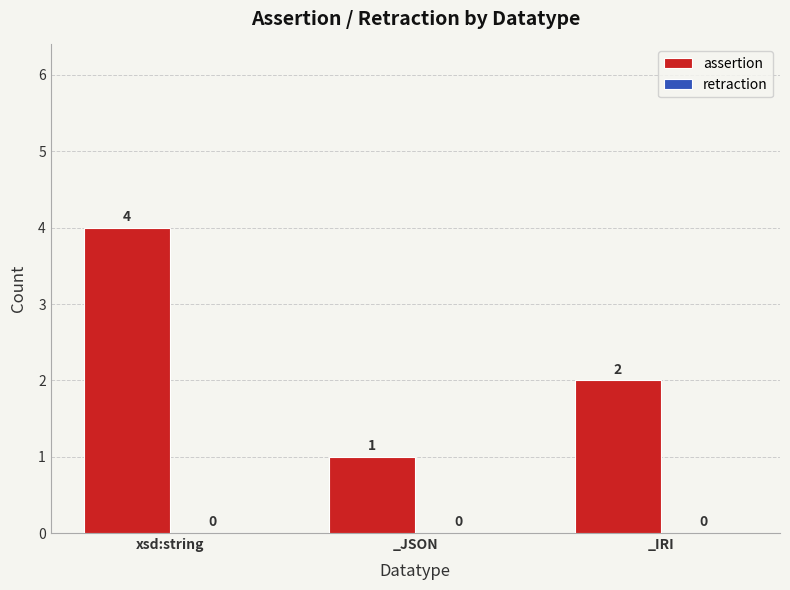

How many bars are there in total?

3